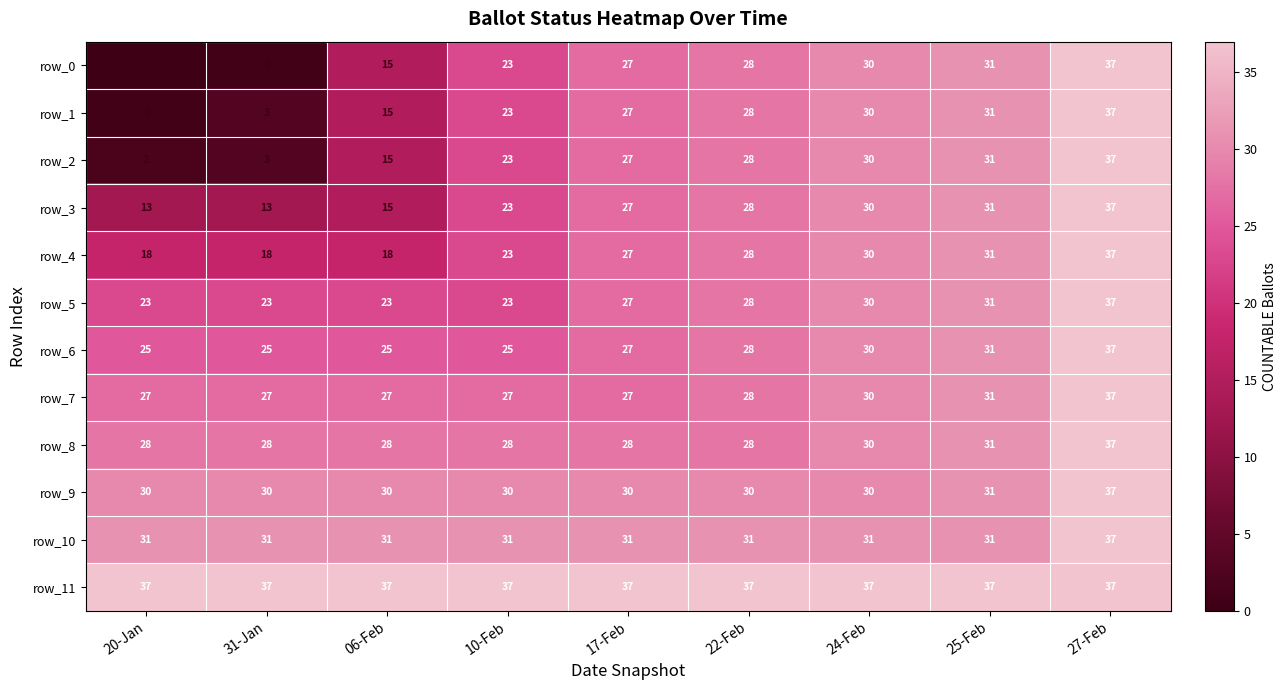

How many values in the row_6 series are below 27?

4